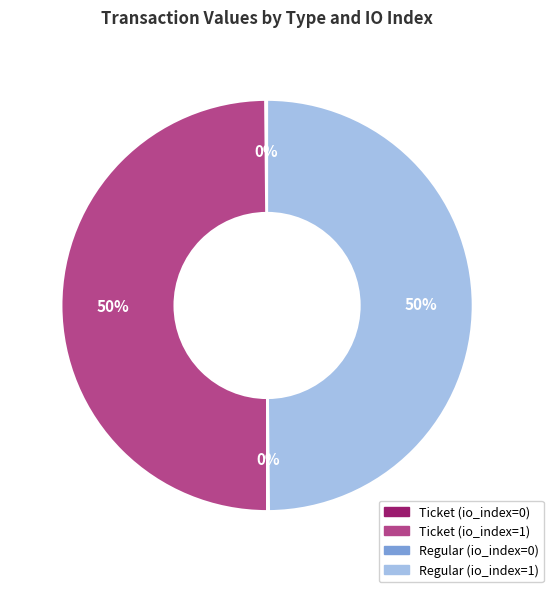

To the nearest percent, what is the difference between the largest and smallest slice percentages?

50%